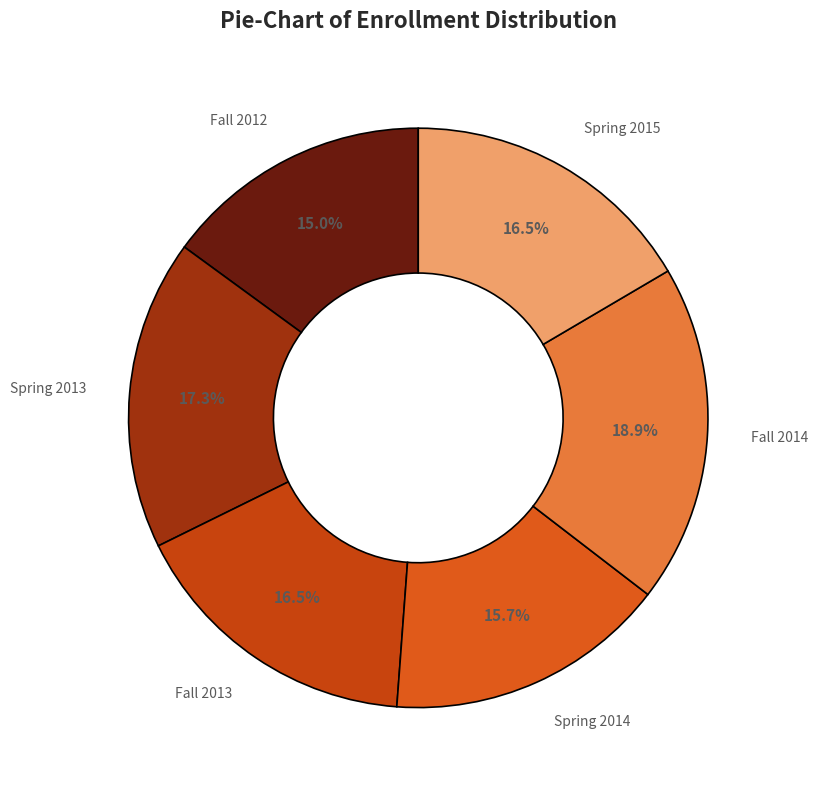

Is Spring 2014 the majority of the pie?

No